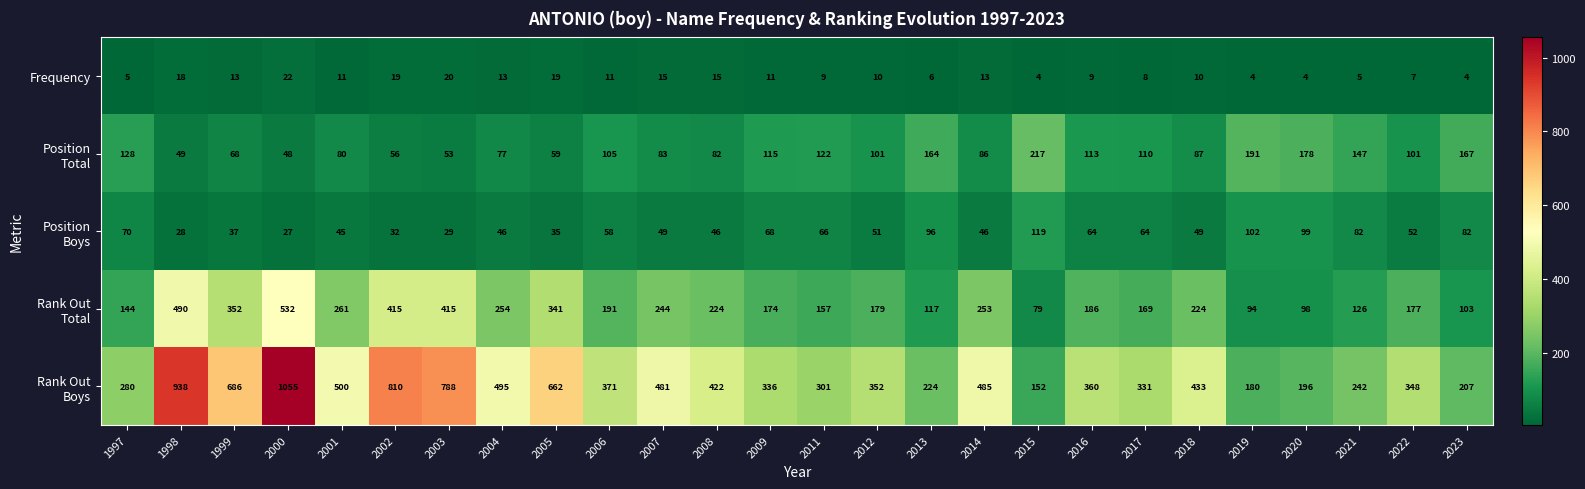

At which category is the sum across all series the highest?

2000